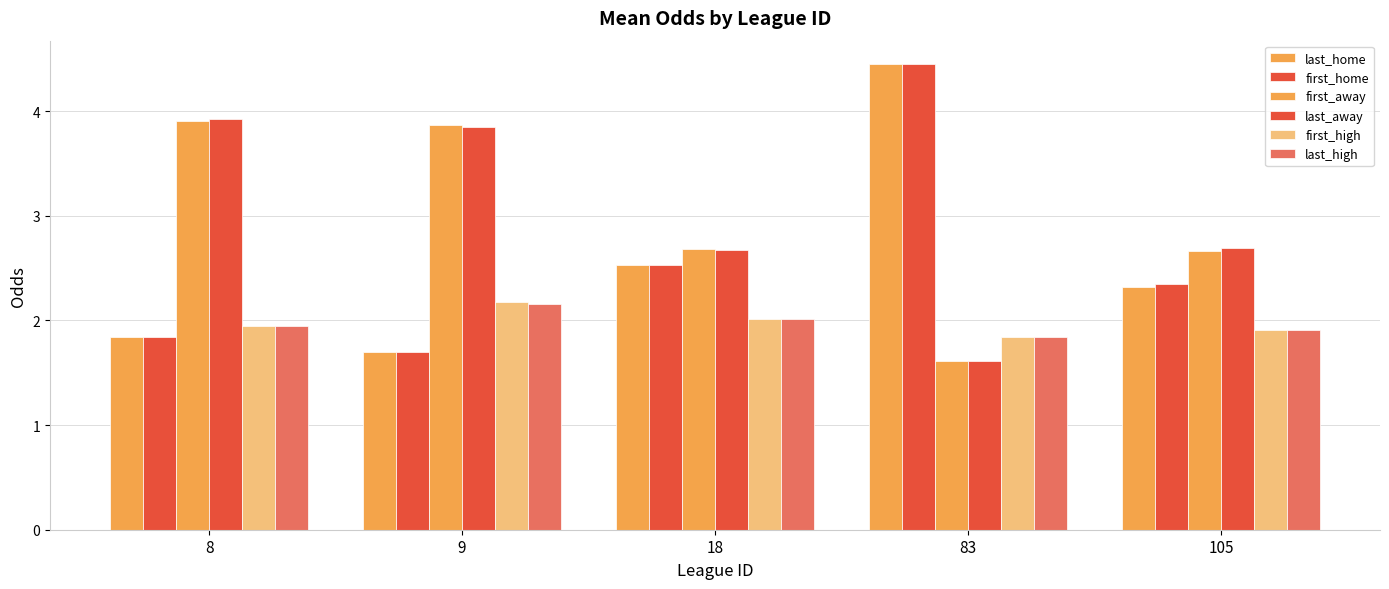

Which series has the largest range (max minus min)?

last_home